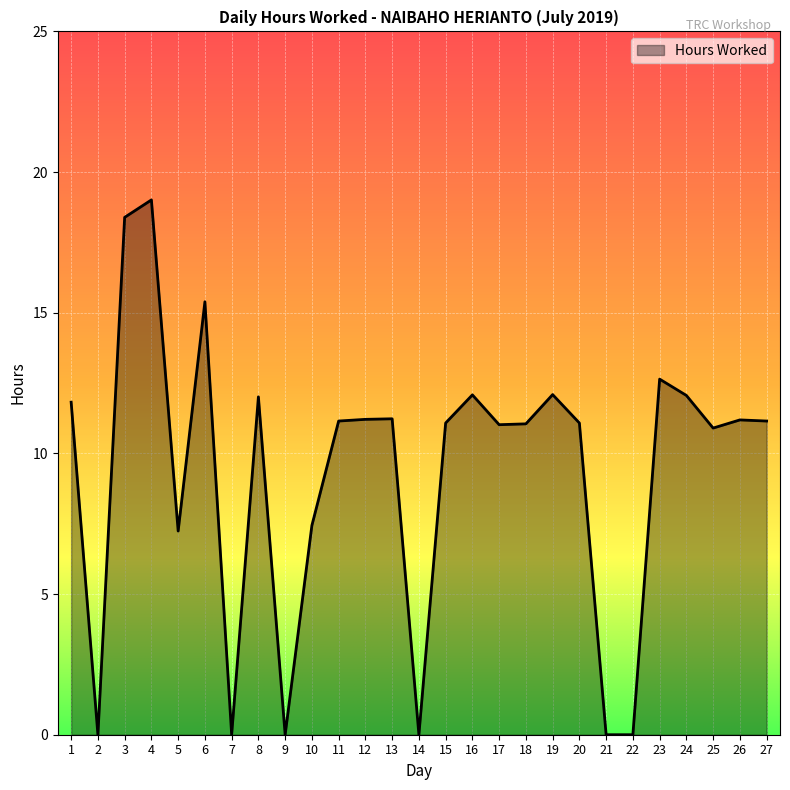

What is the maximum value shown in the chart?

19.0